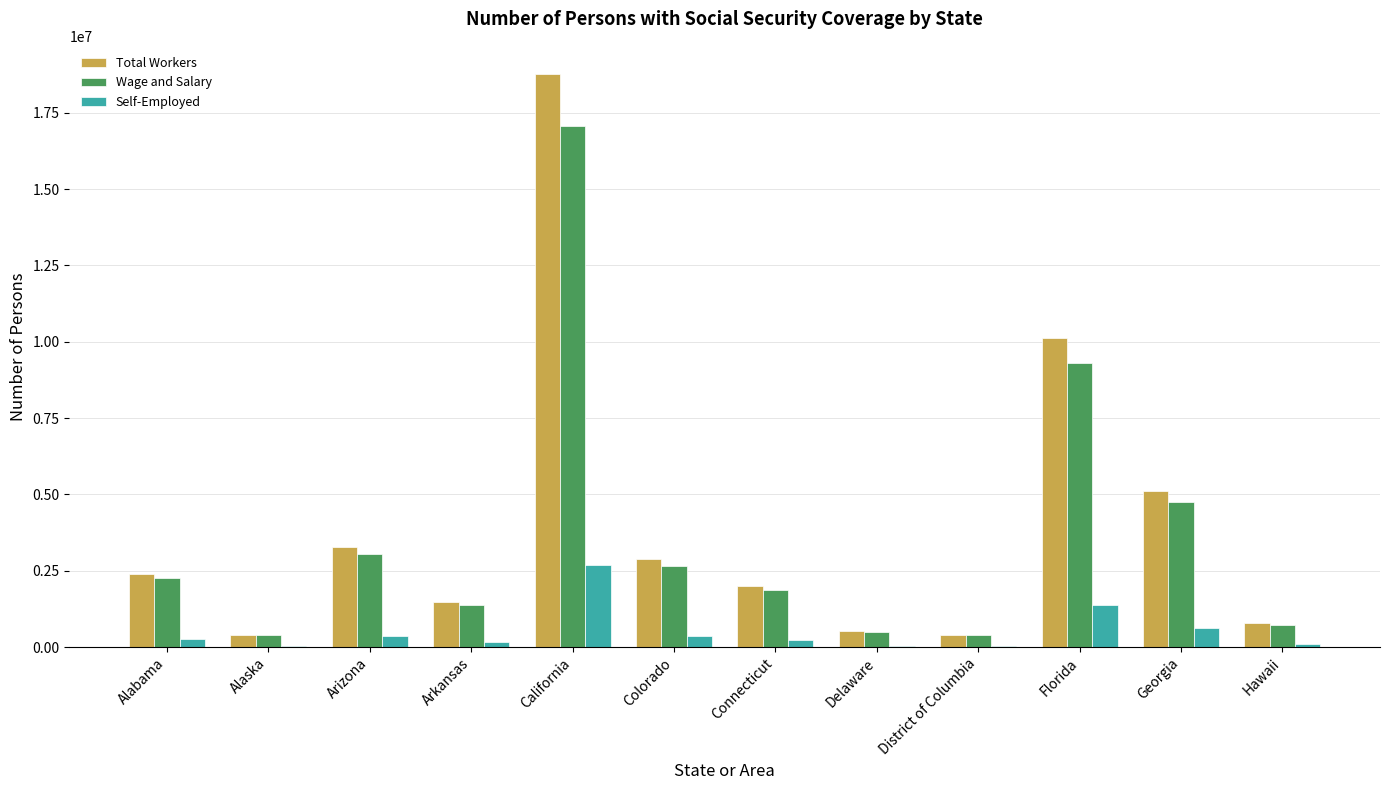

How many series are shown in this chart?

3